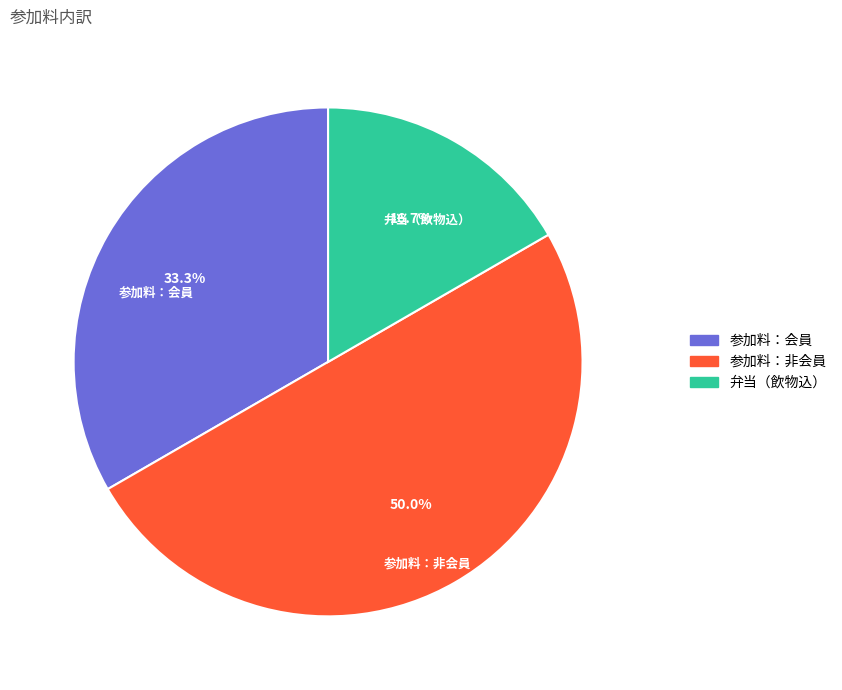

Which category has the smallest portion of the pie?

弁当（飲物込）